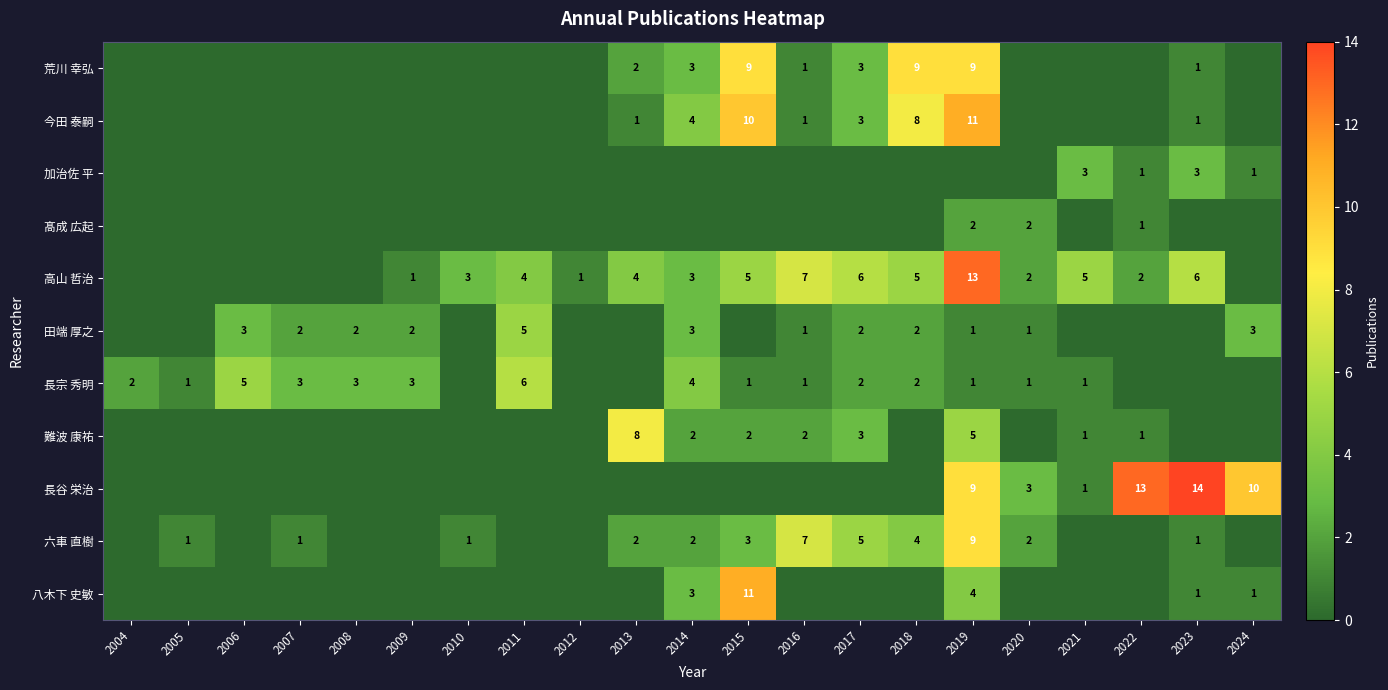

The 高山 哲治 series shows 4 at 2013. True or false?

True